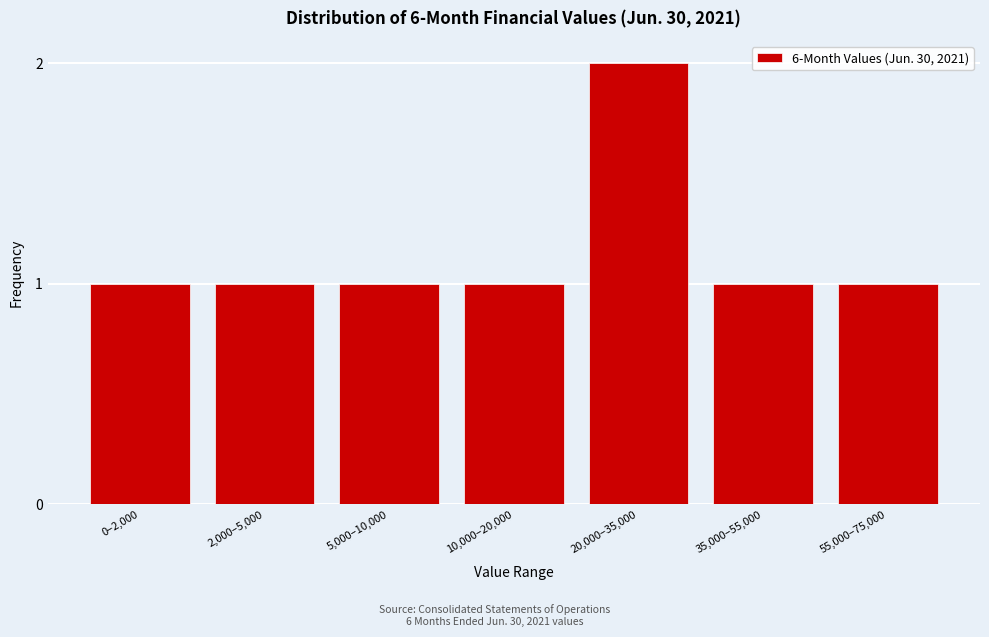

Reading left to right, list all the values displayed in this chart.

0–2,000=1	2,000–5,000=1	5,000–10,000=1	10,000–20,000=1	20,000–35,000=2	35,000–55,000=1	55,000–75,000=1